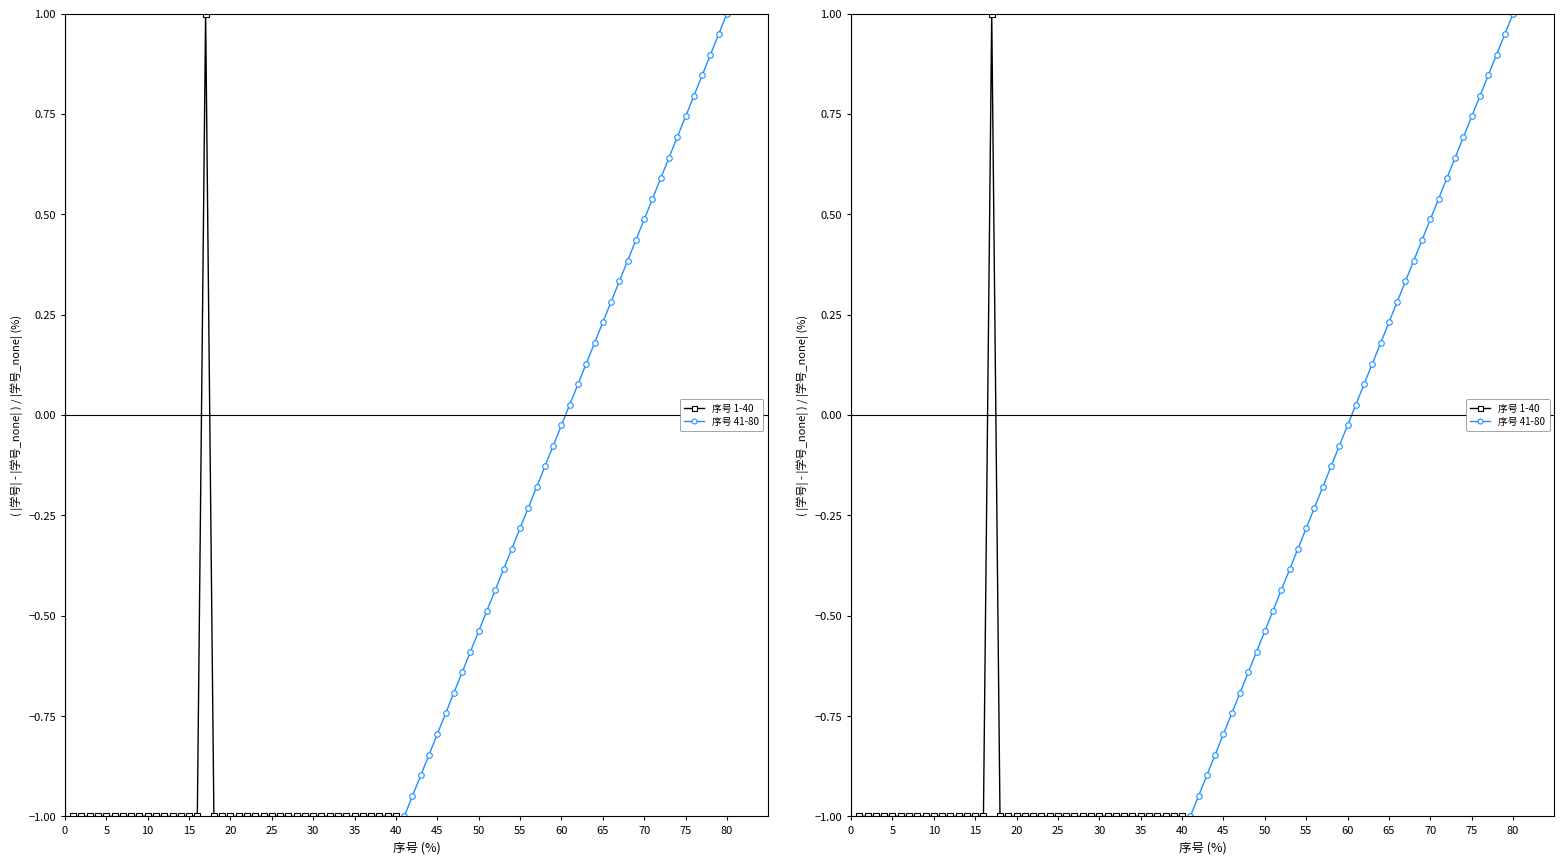

How many data points in 序号 1-40 are less than 0?

39